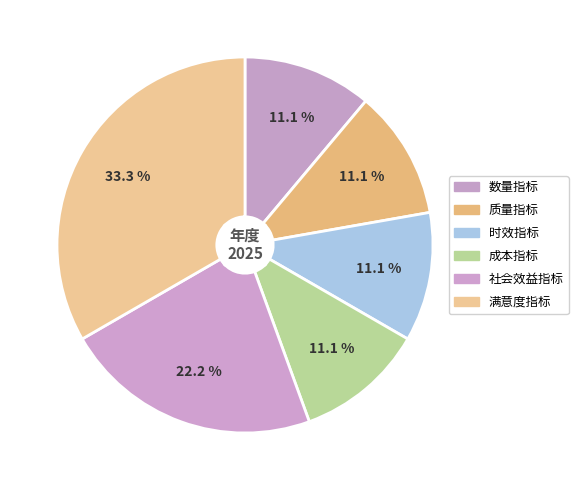

How many slices are in this pie chart?

6